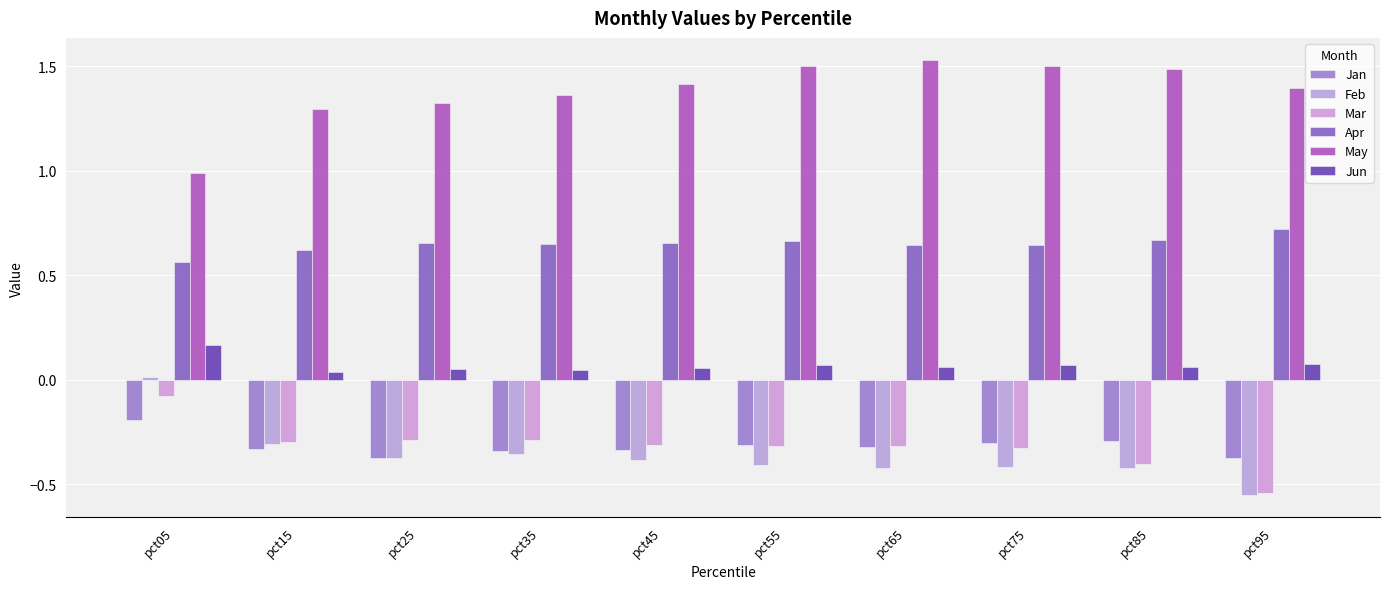

Which series has the largest total across all categories?

May